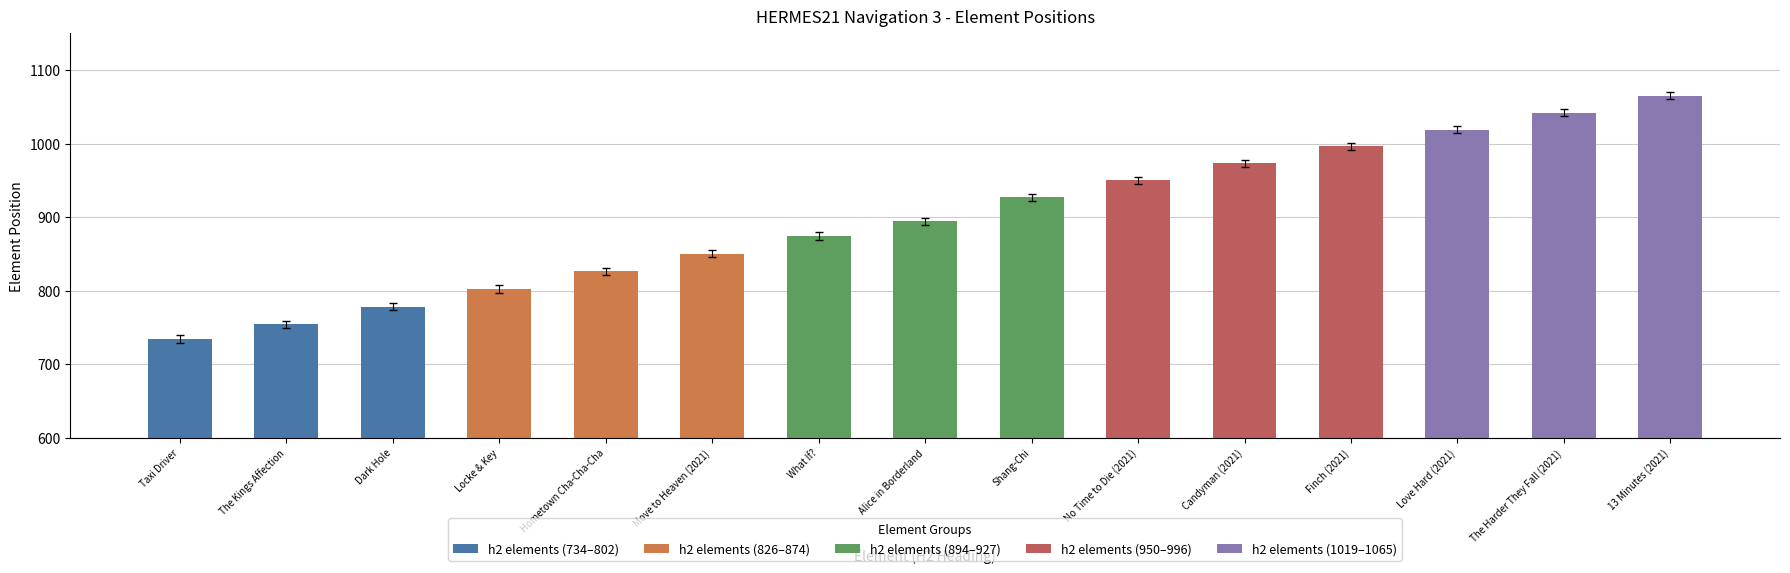

What value does the data have at Hometown Cha-Cha-Cha, to the nearest 10?

830